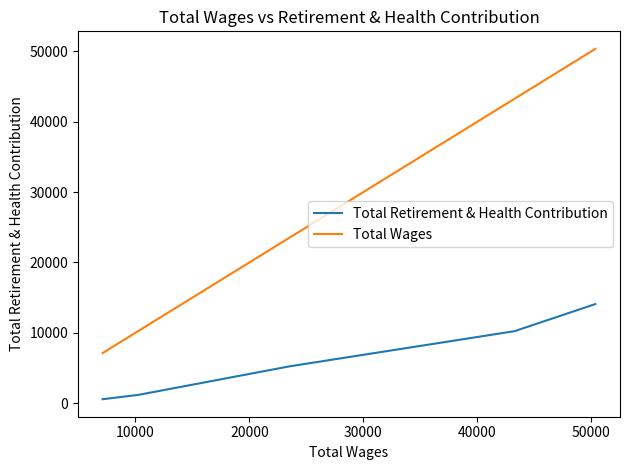

What is the difference between the maximum and minimum values in the Total Wages series?

43231